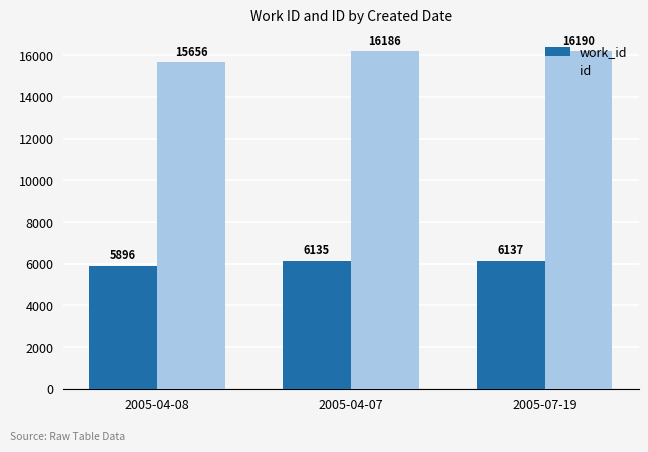

List the series in order of their overall mean, highest first.

id, work_id